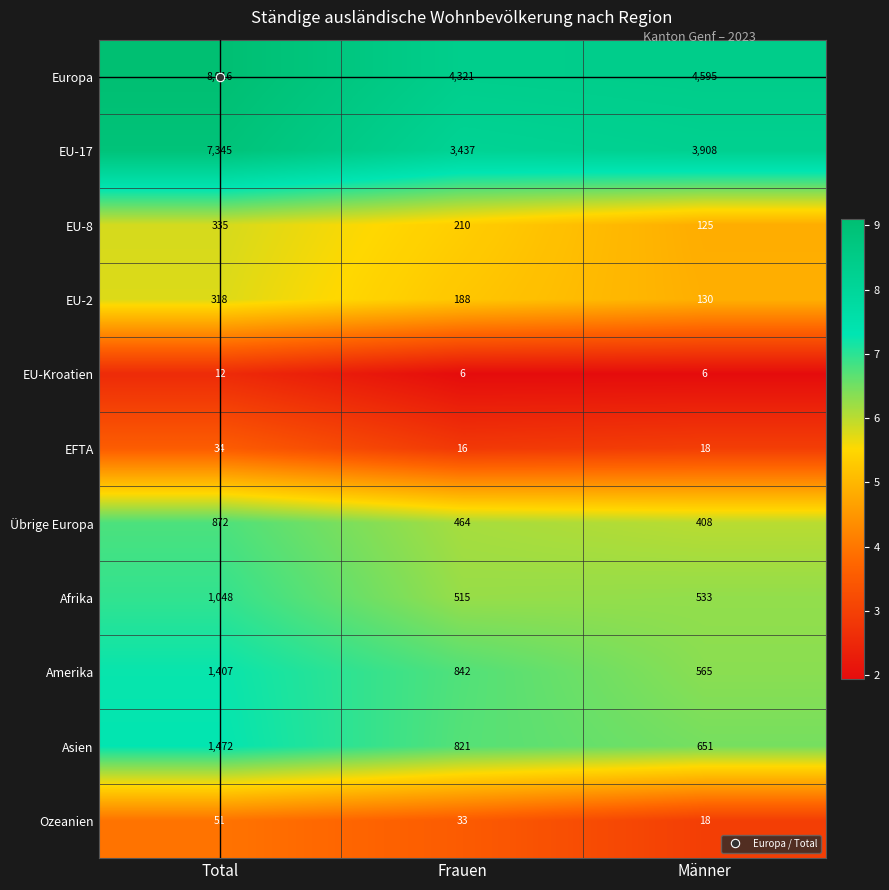

Which series has the widest spread of values?

Europa